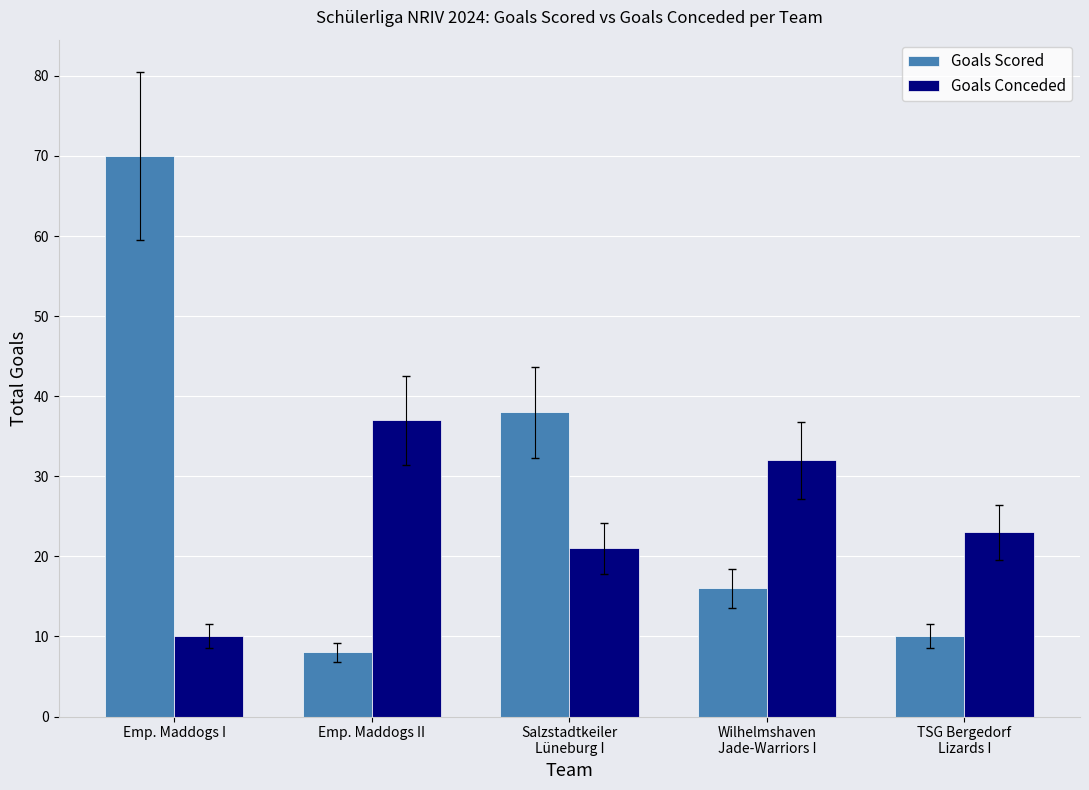

The Goals Scored series shows 5 at Emp. Maddogs II. True or false?

False